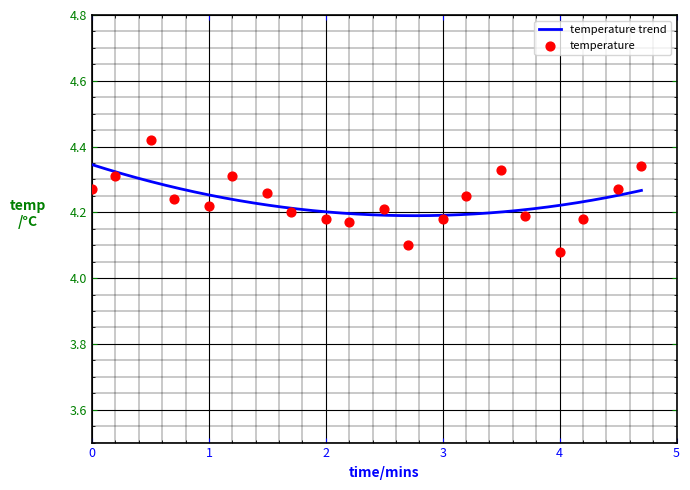

Between 00:27 and 00:07, which is larger?

00:07